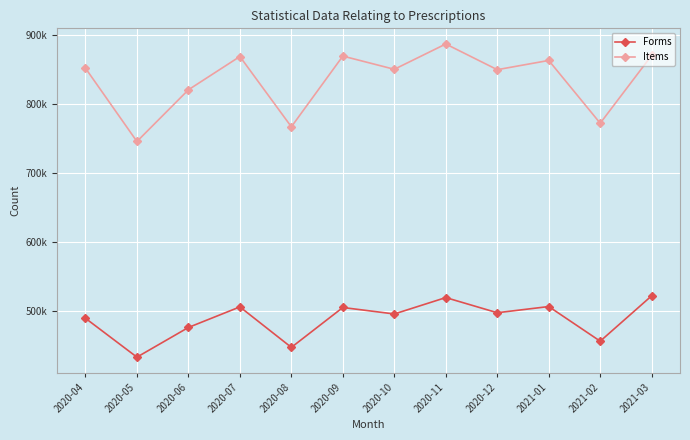

True or false: Items and Forms intersect in this chart.

False